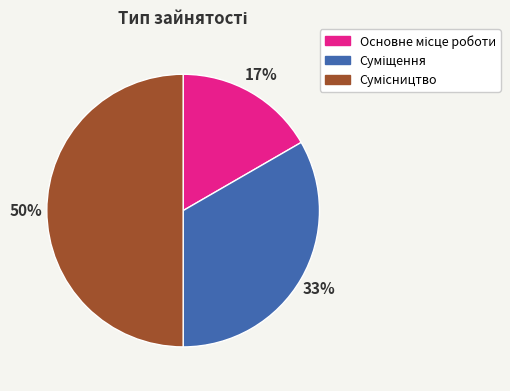

To the nearest percent, what is the average slice percentage?

33%